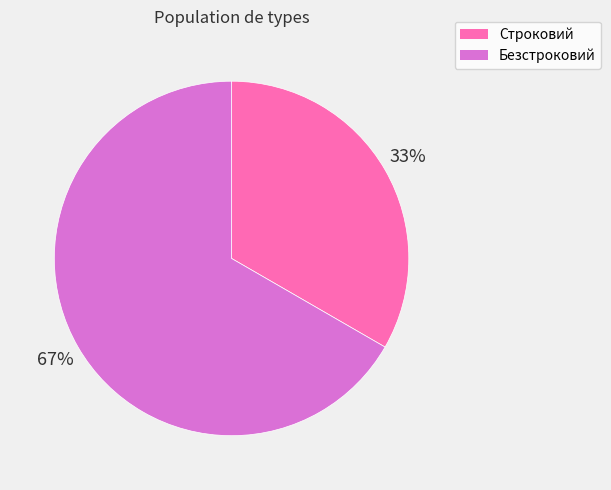

To the nearest percent, what is the average slice percentage?

50%